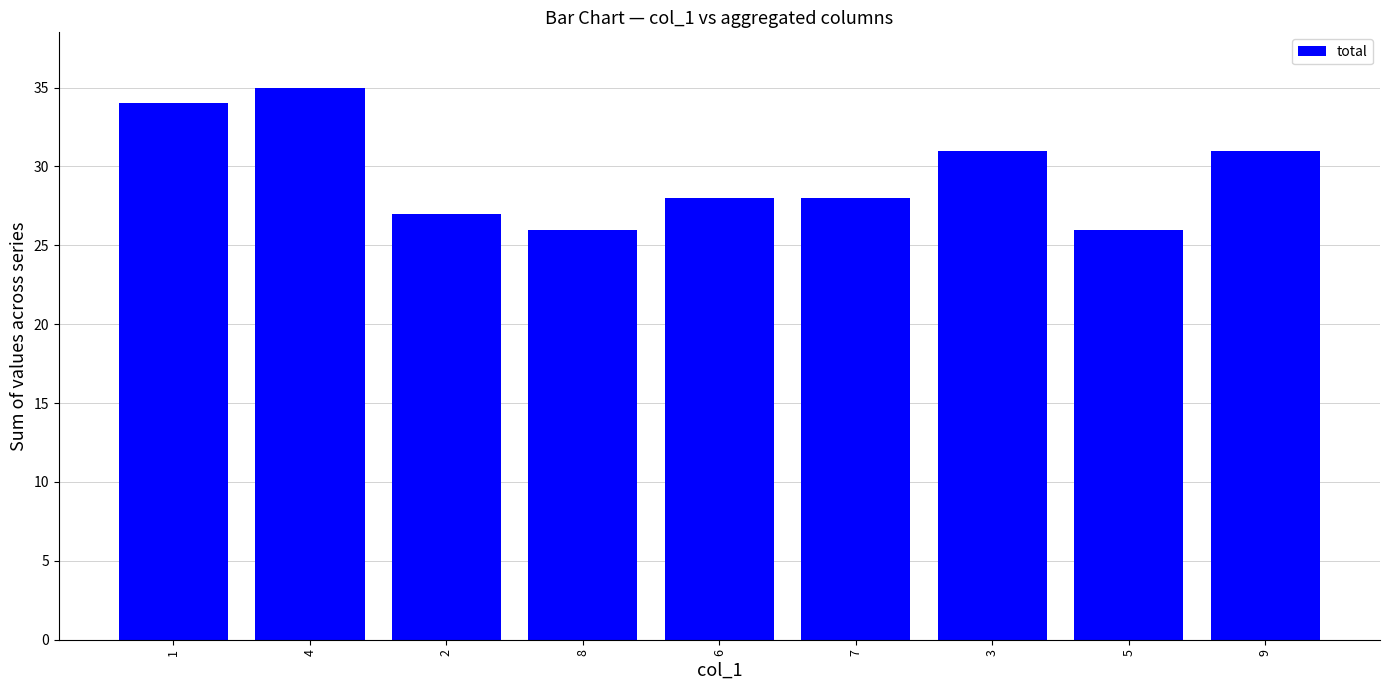

Reading left to right, extract all data points from this chart.

34	35	27	26	28	28	31	26	31